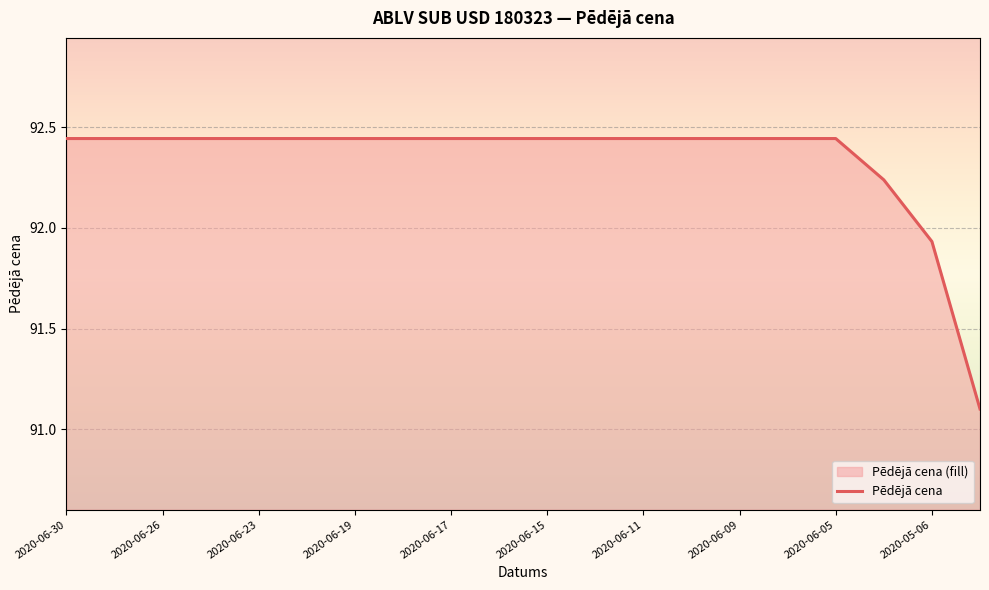

How many values are below 92?

2